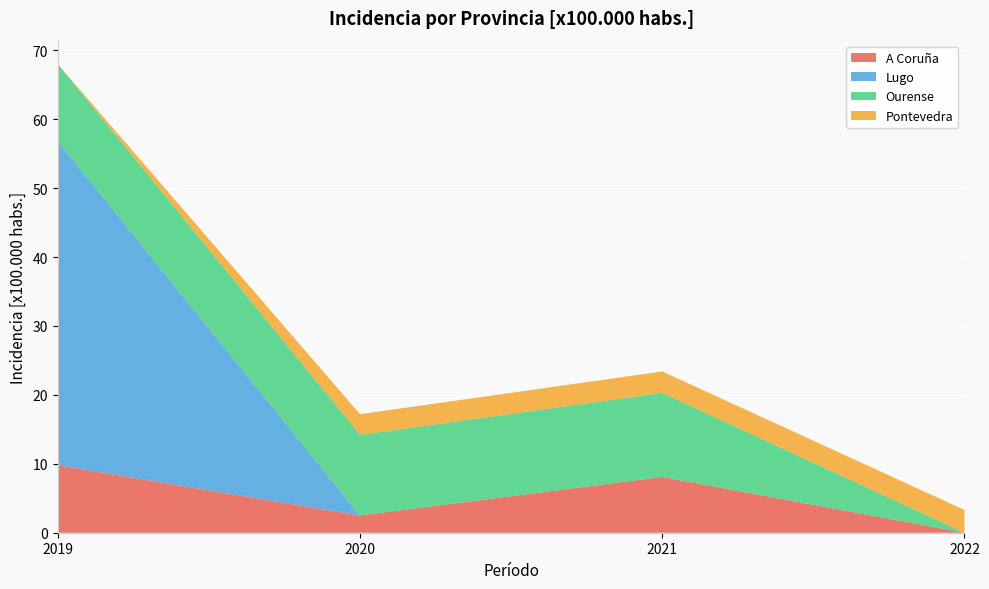

Reading left to right, what are all the values shown in this chart?

A Coruña: 2019=9.8	2020=2.5	2021=8.1	2022=0.0
Lugo: 2019=47.0	2020=0.0	2021=0.0	2022=0.0
Ourense: 2019=11.2	2020=11.7	2021=12.2	2022=0.0
Pontevedra: 2019=0.0	2020=3.0	2021=3.1	2022=3.3